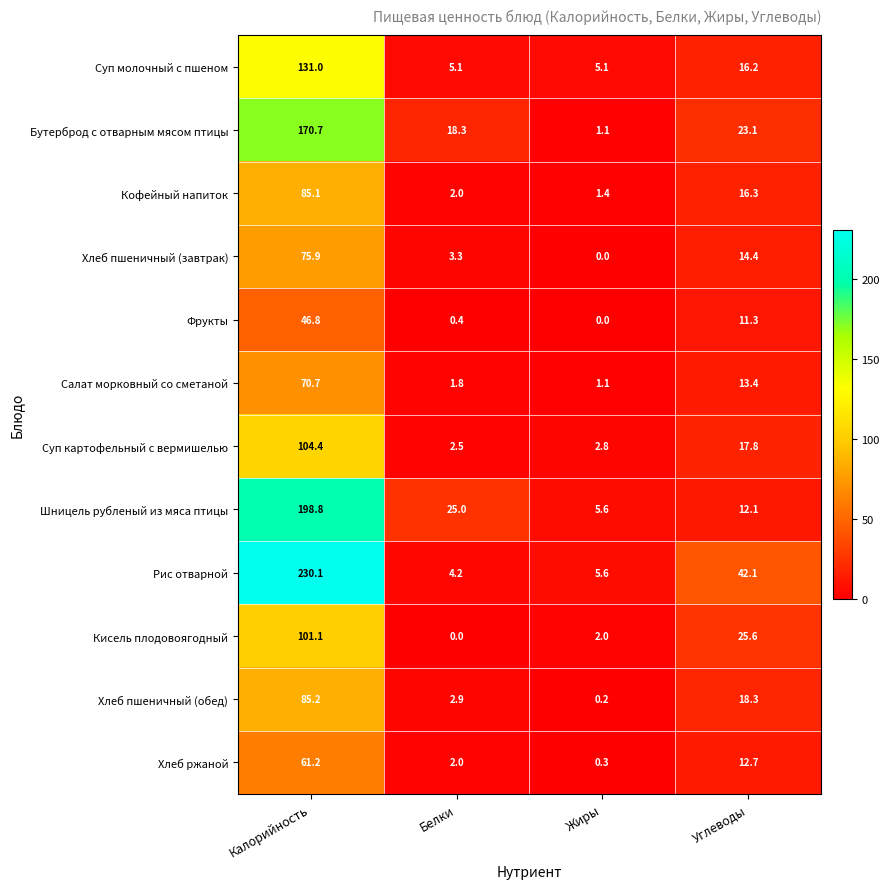

At Углеводы, list the series in order from smallest to largest.

Фрукты, Шницель рубленый из мяса птицы, Хлеб ржаной, Салат морковный со сметаной, Хлеб пшеничный (завтрак), Суп молочный с пшеном, Кофейный напиток, Суп картофельный с вермишелью, Хлеб пшеничный (обед), Бутерброд с отварным мясом птицы, Кисель плодовоягодный, Рис отварной